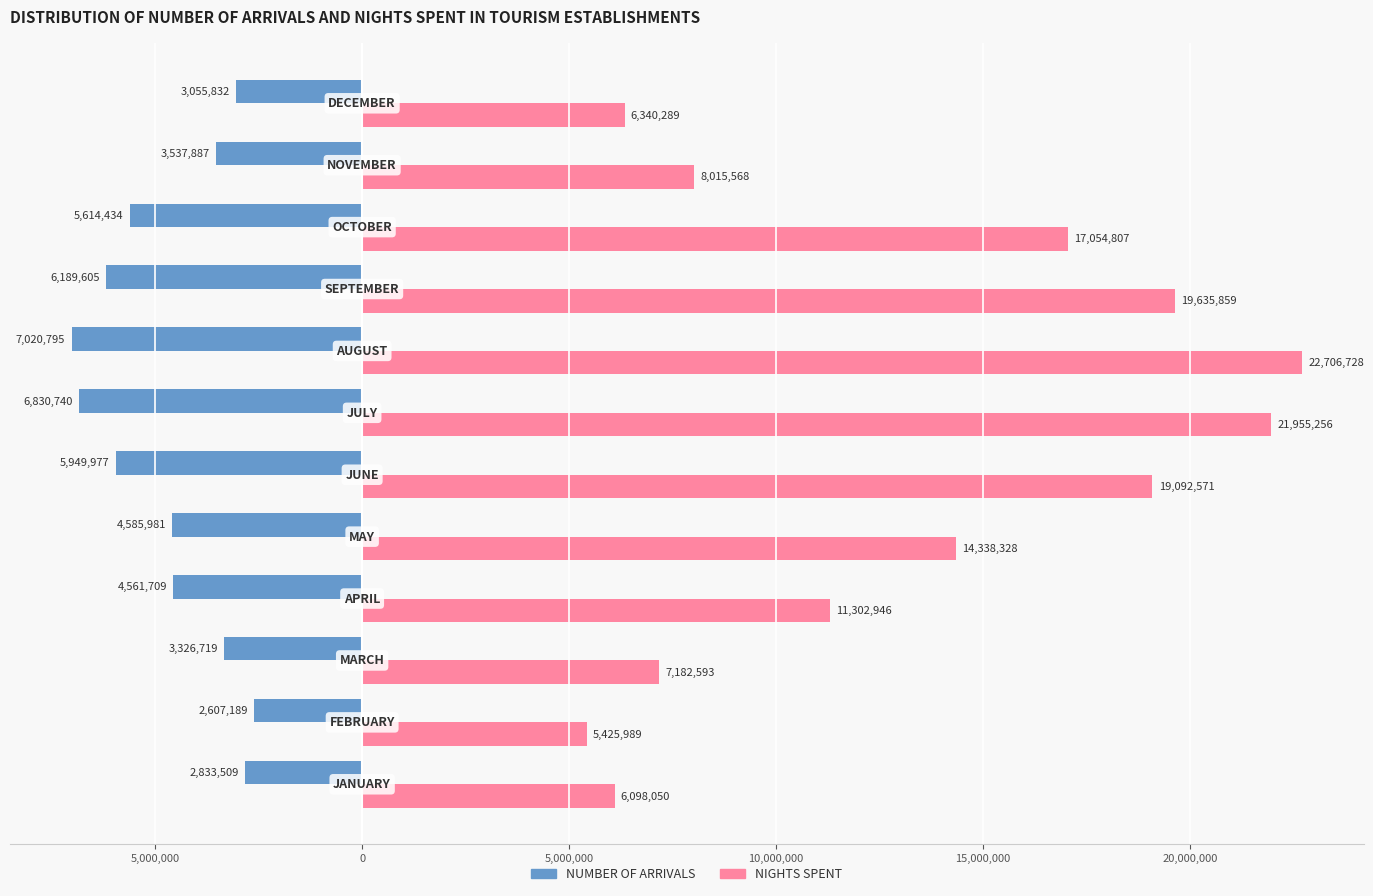

What are all the series names shown in the legend?

NUMBER OF ARRIVALS, NIGHTS SPENT